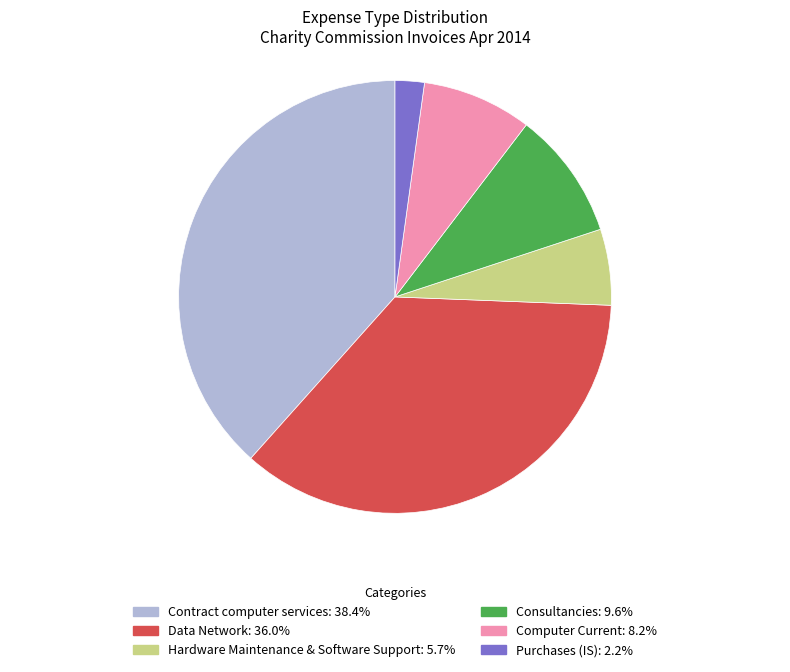

Does Computer Current account for over 50% of the chart?

No